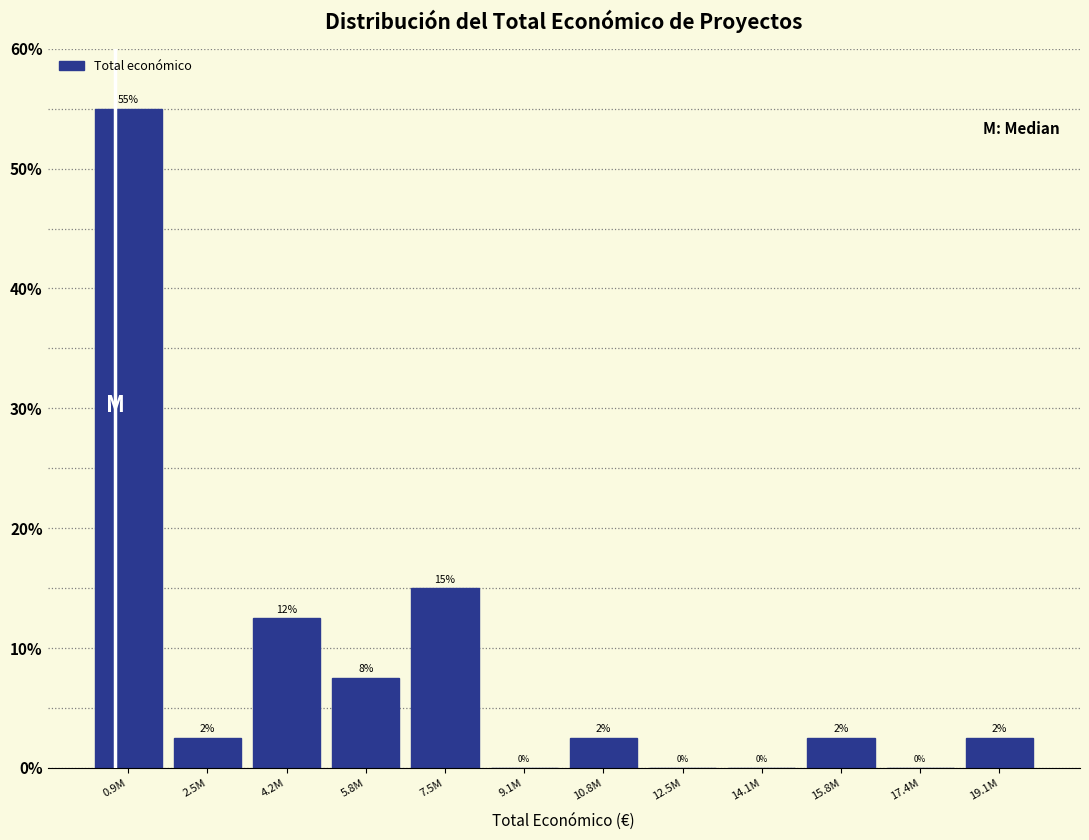

What is the greatest value displayed?

55.0